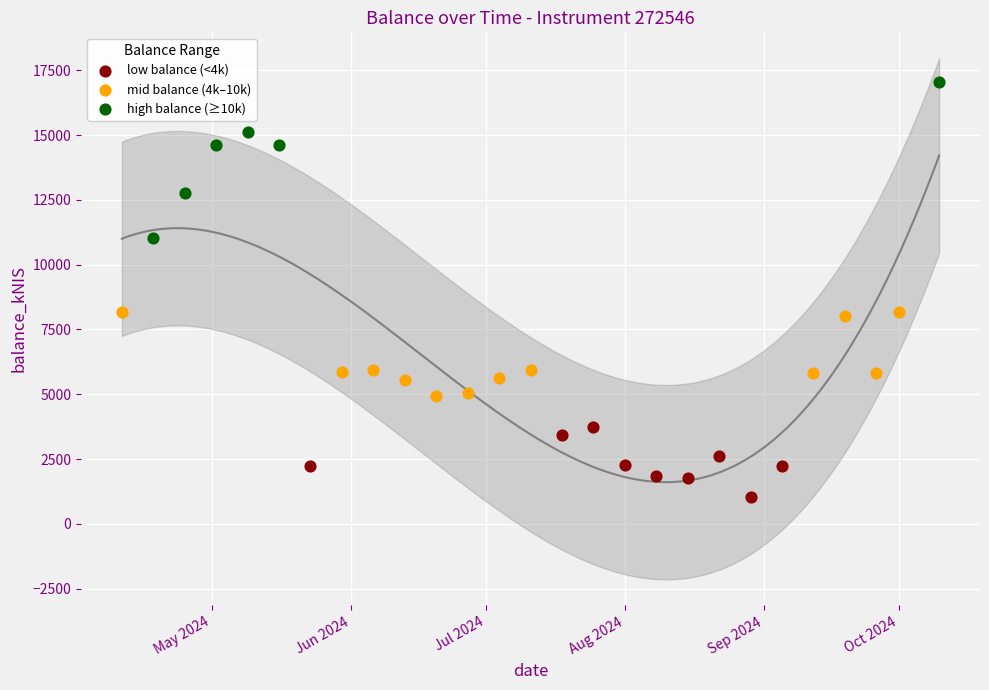

Which series reaches the maximum Y coordinate?

high balance (≥10k)